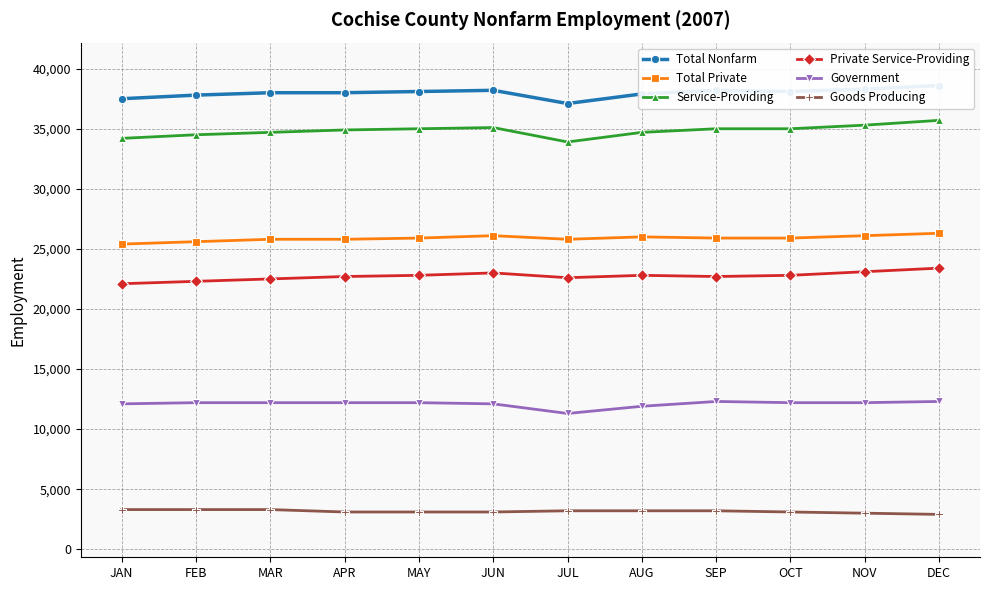

What value does the Total Private series have at NOV?

26100